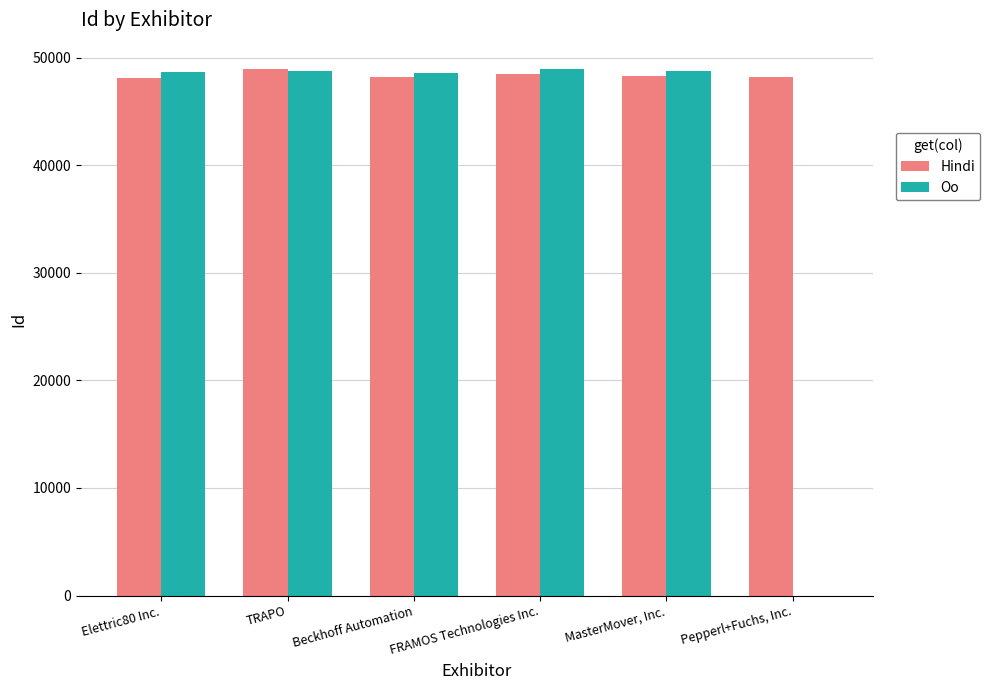

Are the bars grouped side by side (vs. stacked)?

Yes